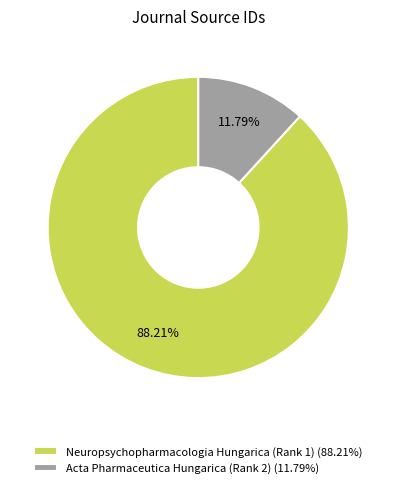

What is the total percentage of Neuropsychopharmacologia Hungarica (Rank 1) and Acta Pharmaceutica Hungarica (Rank 2)?

100.0%